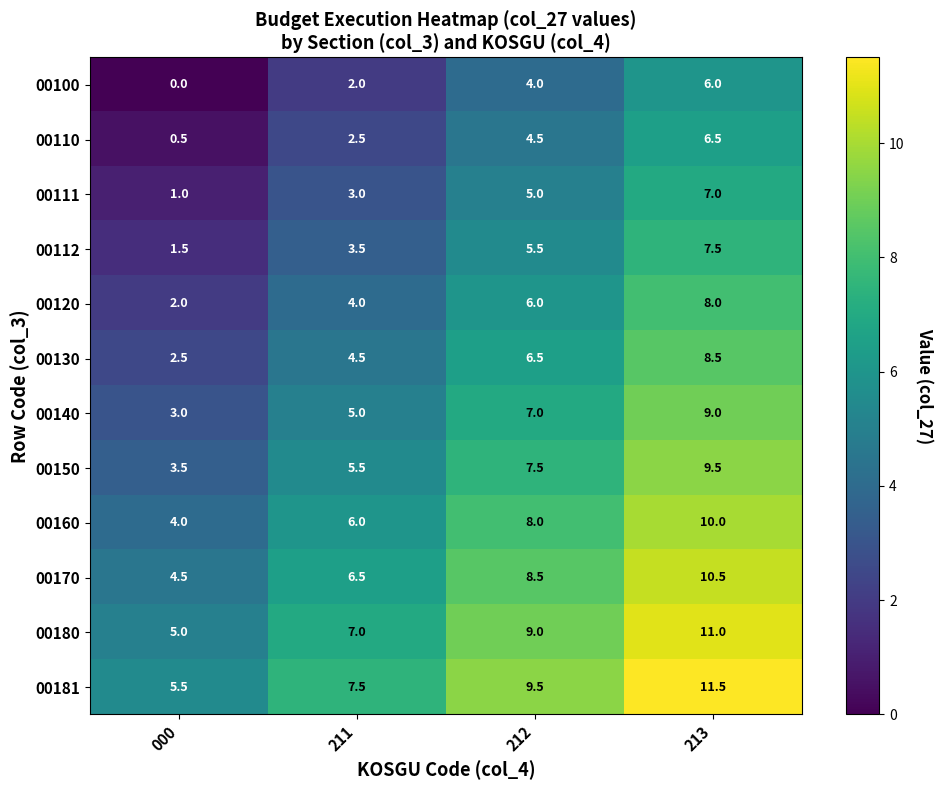

At which label does 00110 reach its peak?

213